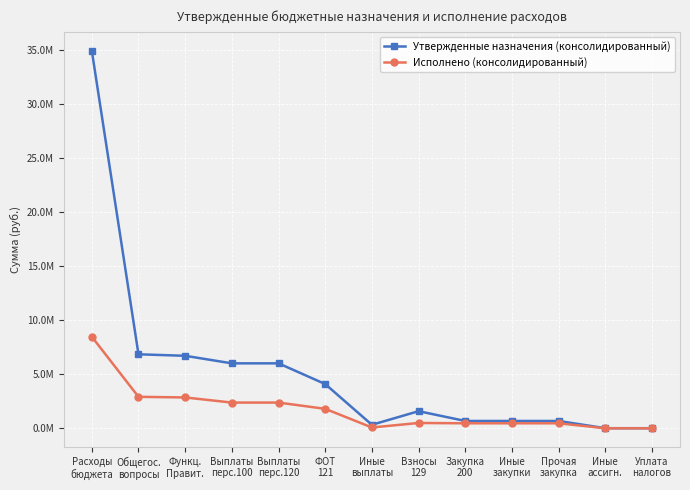

What is the value of the Утвержденные назначения (консолидированный) point at the 4th from the left?

6020000.0